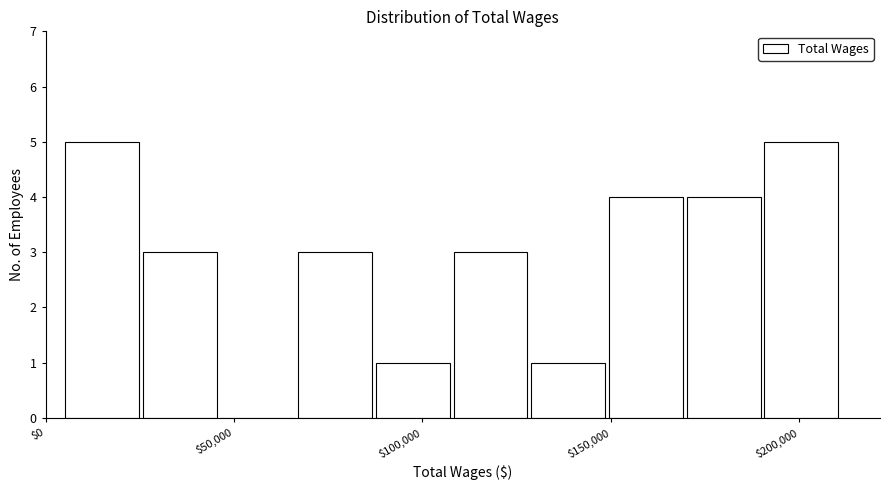

Reading left to right, list every bar in this chart as the range it spans on the x-axis followed by its height. Neither the bar edges nor the heights are printed on the chart, so give them approximately, as read against the axes.

5000 to 25000: 5
25000 to 45000: 3
45000 to 65000: 0
65000 to 85000: 3
85000 to 110000: 1
110000 to 130000: 3
130000 to 150000: 1
150000 to 170000: 4
170000 to 190000: 4
190000 to 210000: 5